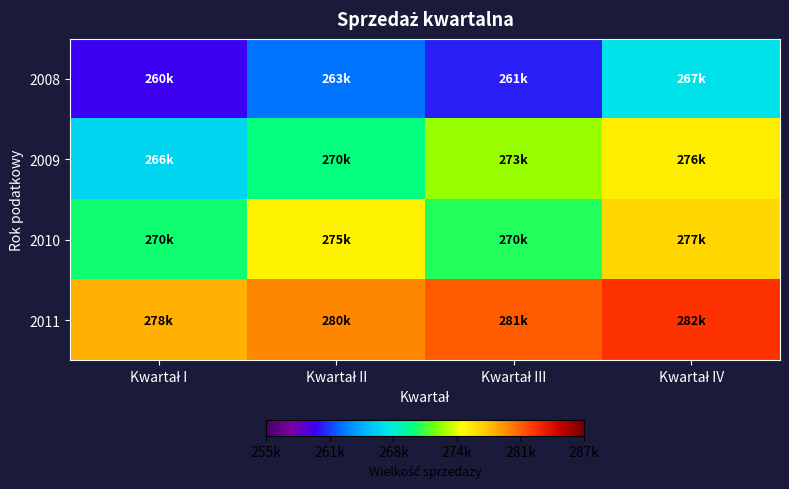

Rank the series by their maximum value, from highest to lowest.

2011, 2010, 2009, 2008